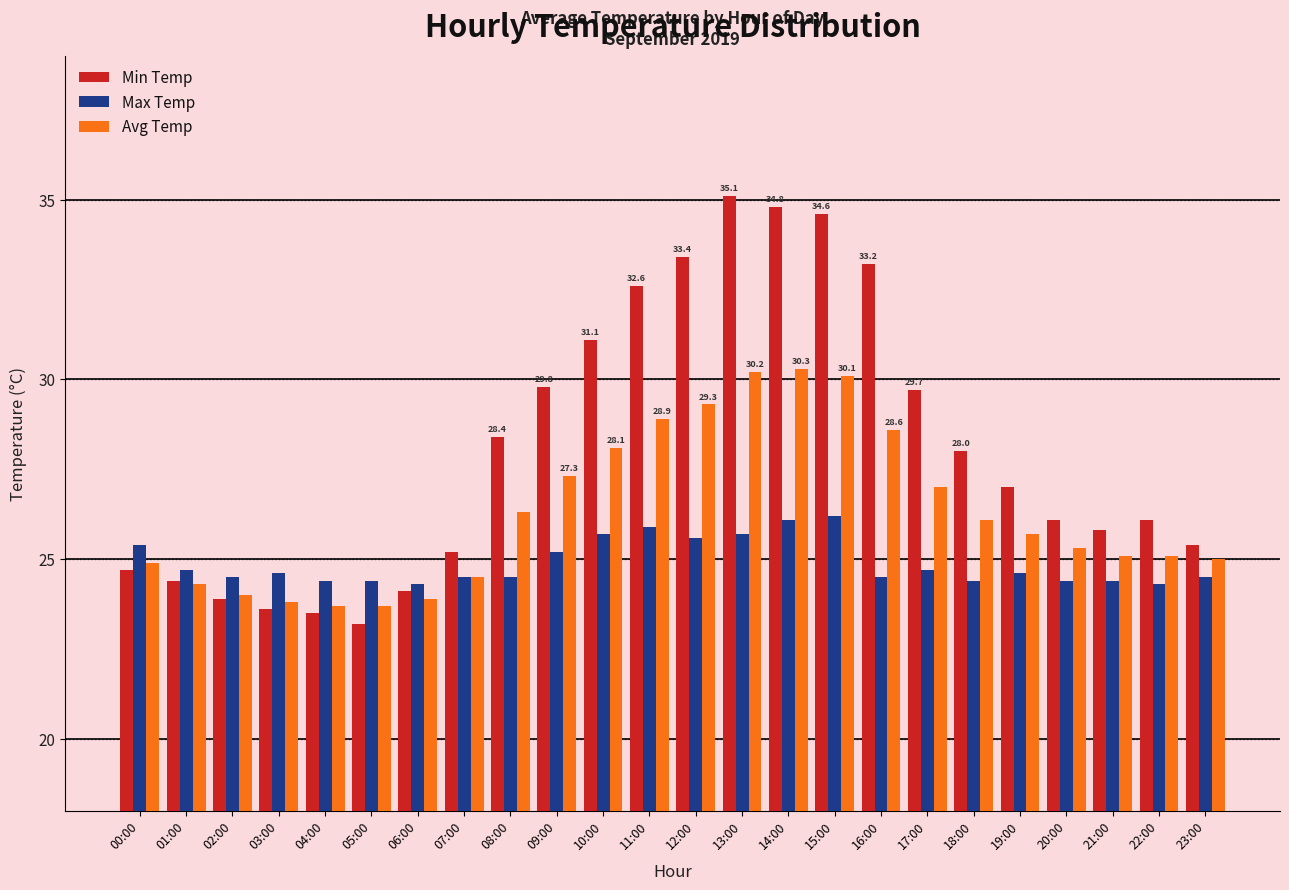

What are all the series names shown in the legend?

Min Temp, Max Temp, Avg Temp